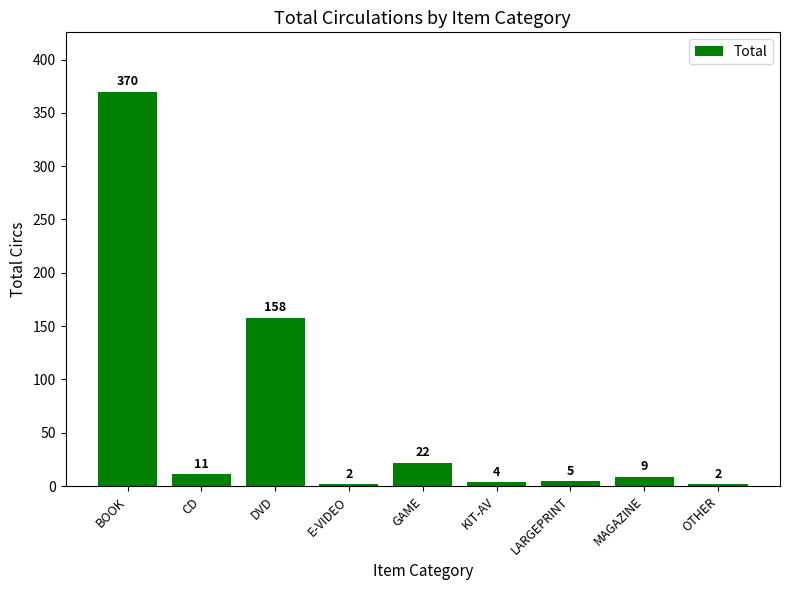

How many values are below 9?

4